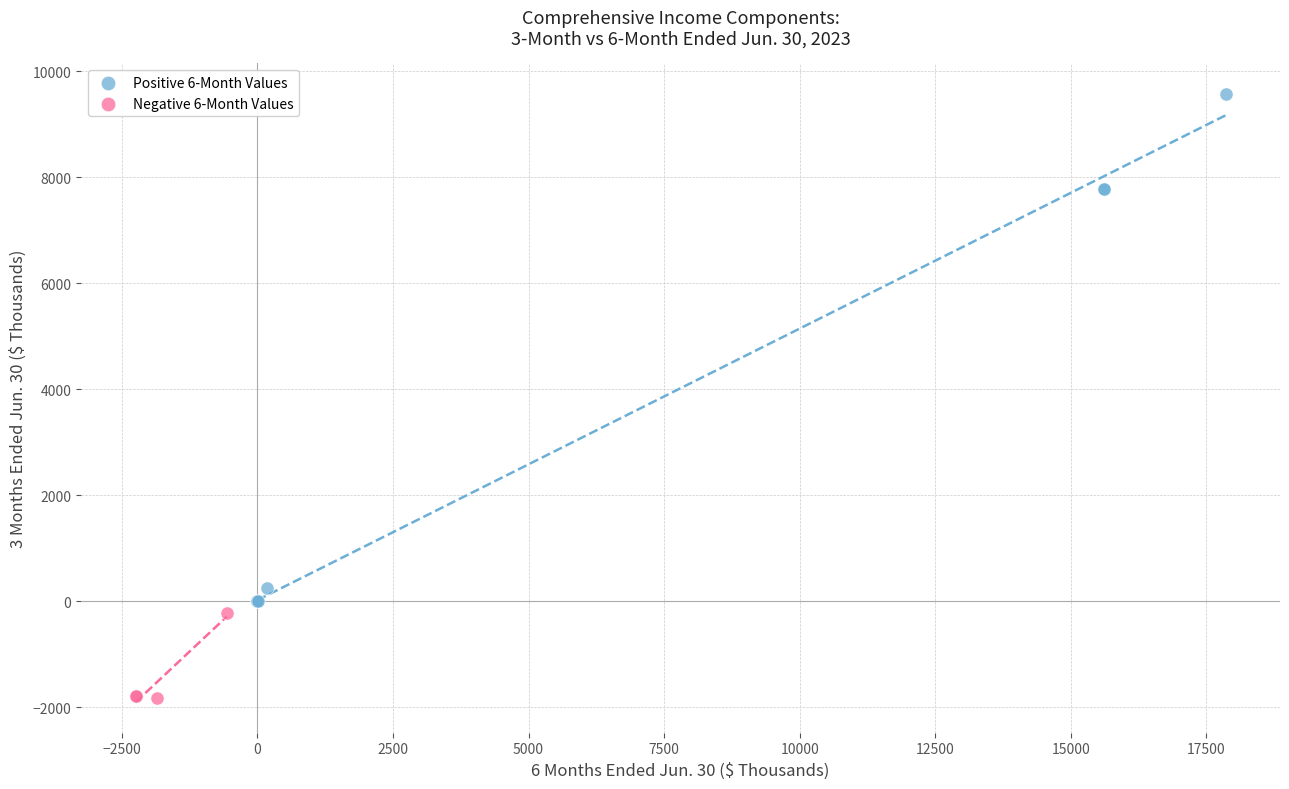

Which series has the widest spread of Y values?

Positive 6-Month Values